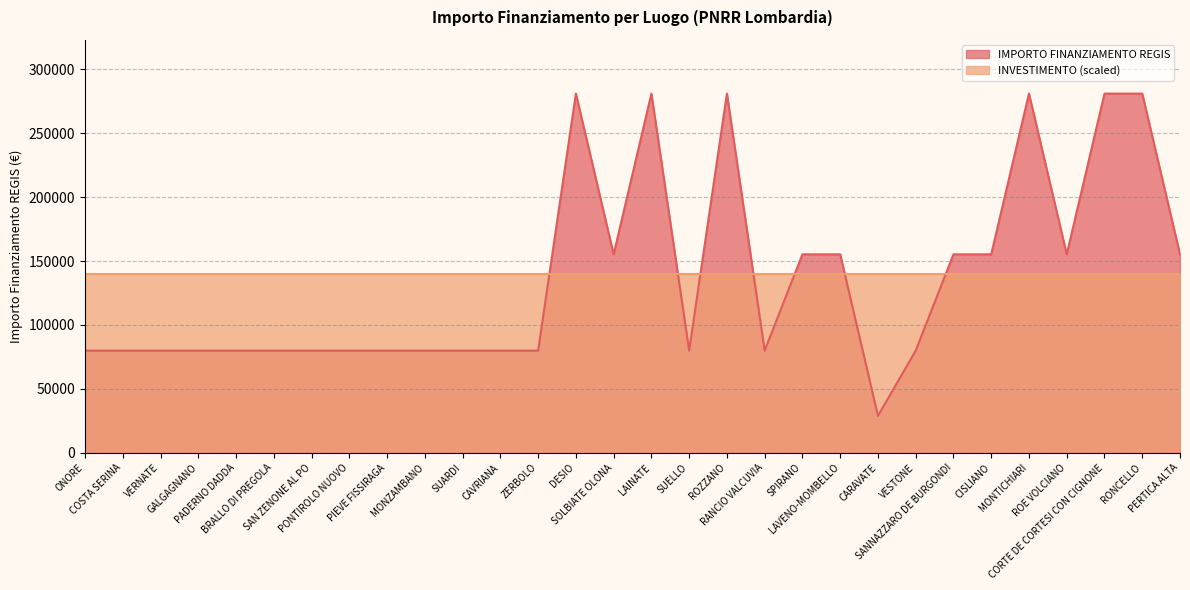

At which category does the data reach its first local peak?

DESIO